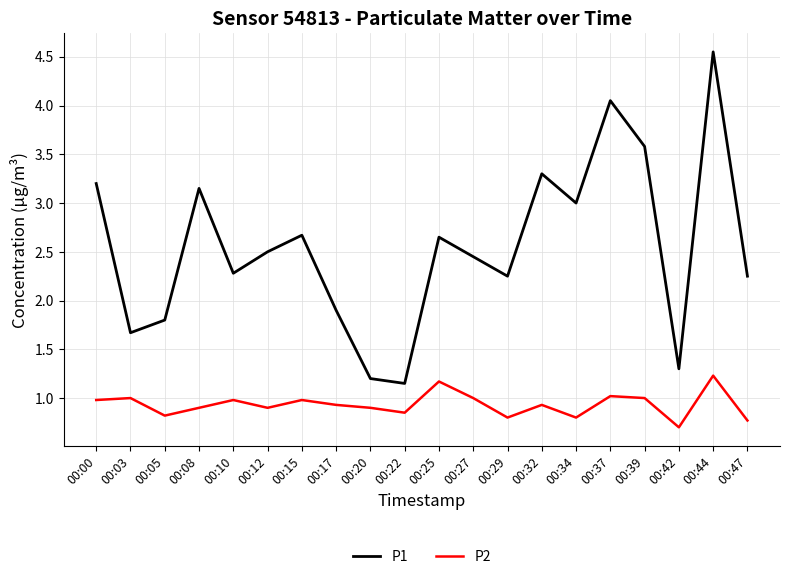

What is the spread (max minus min) of values at 00:17?

1.0